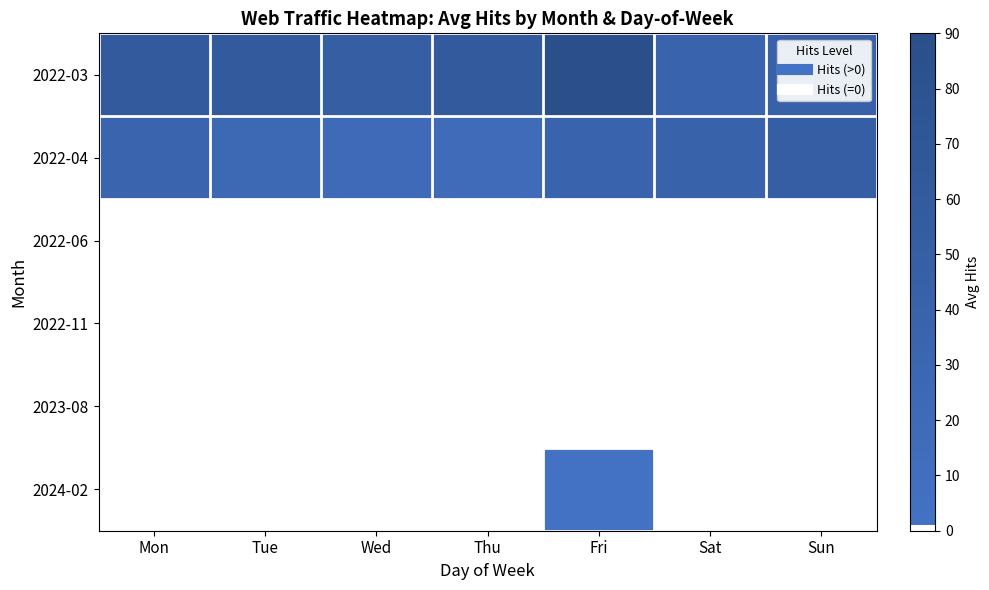

At how many categories does at least one series exceed 71?

1